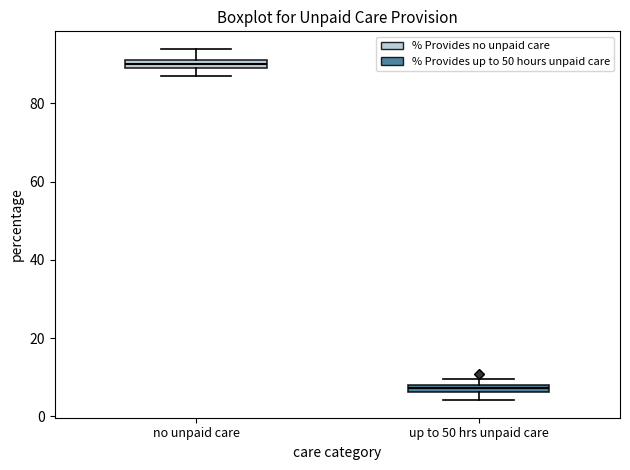

Which box's median line is the lowest?

up to 50 hrs unpaid care